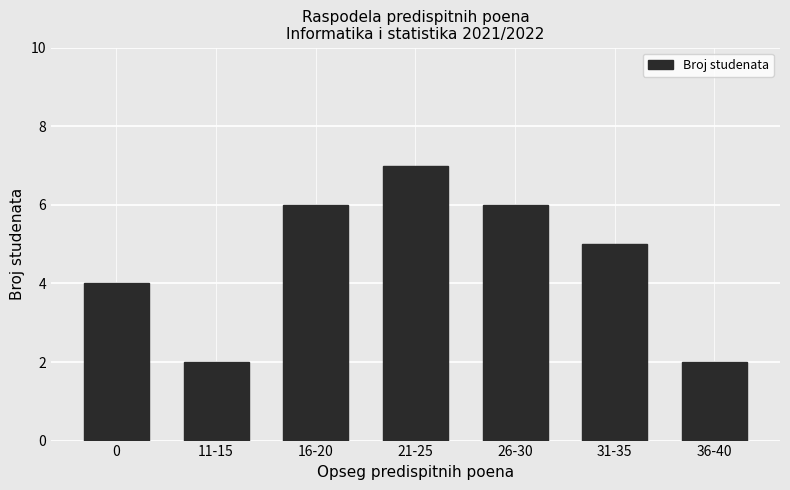

True or false: the data shows 5 at 31-35.

True